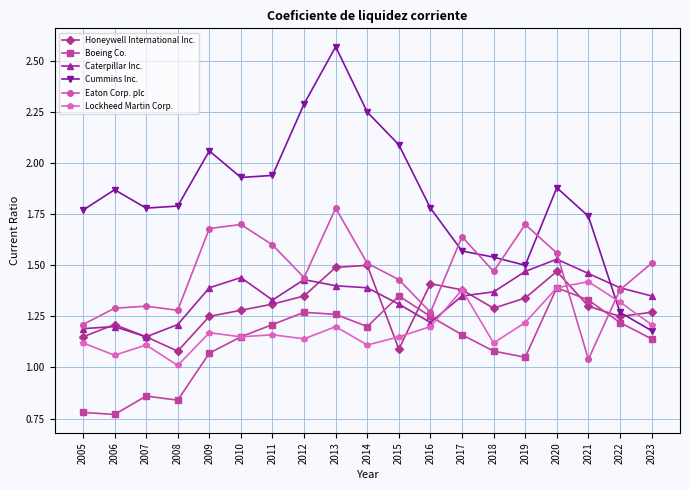

Where is the first local maximum for Boeing Co.?

2007